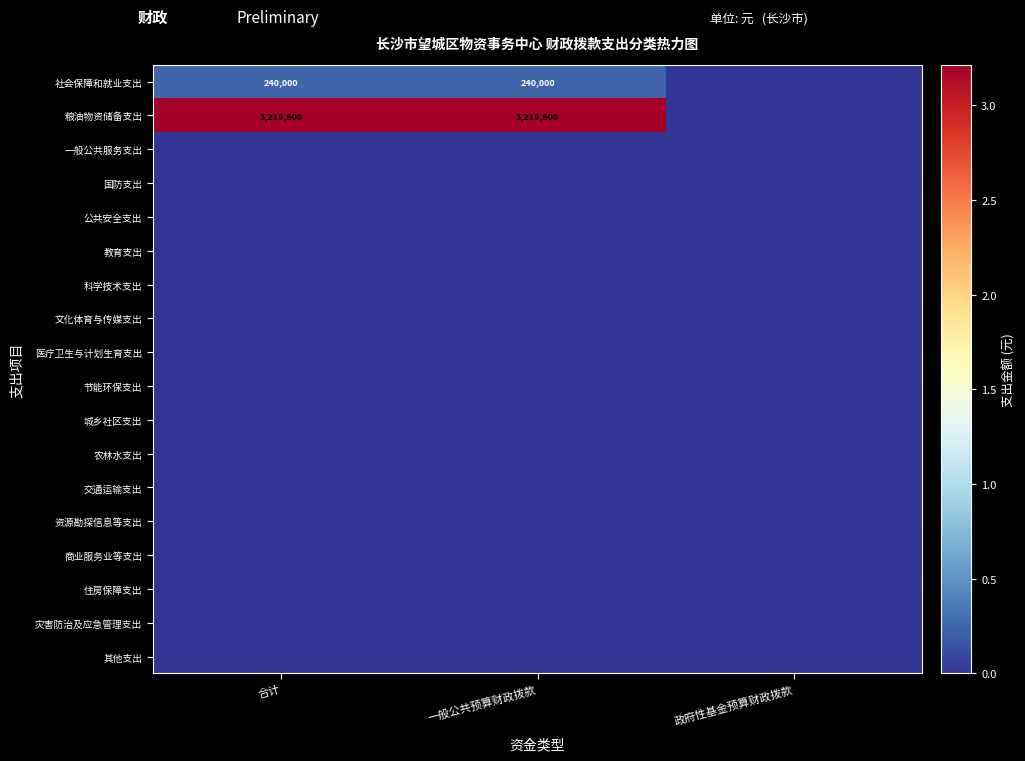

The value of 粮油物资储备支出 at 合计 is 4823871. True or false?

False